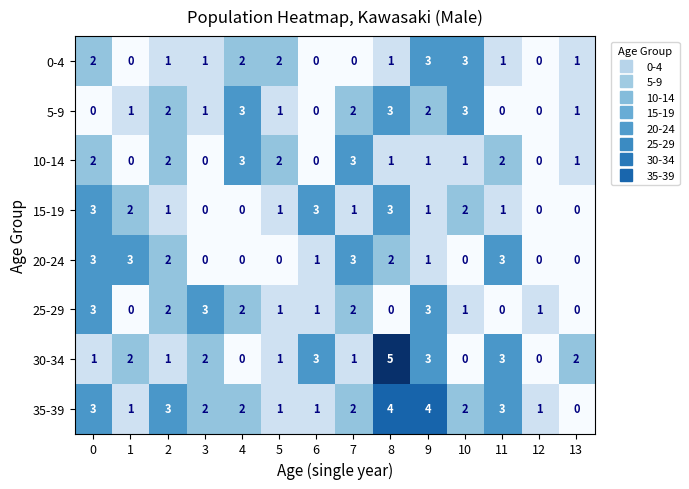

Count the 35-39 values in the range 1 to 3.

11